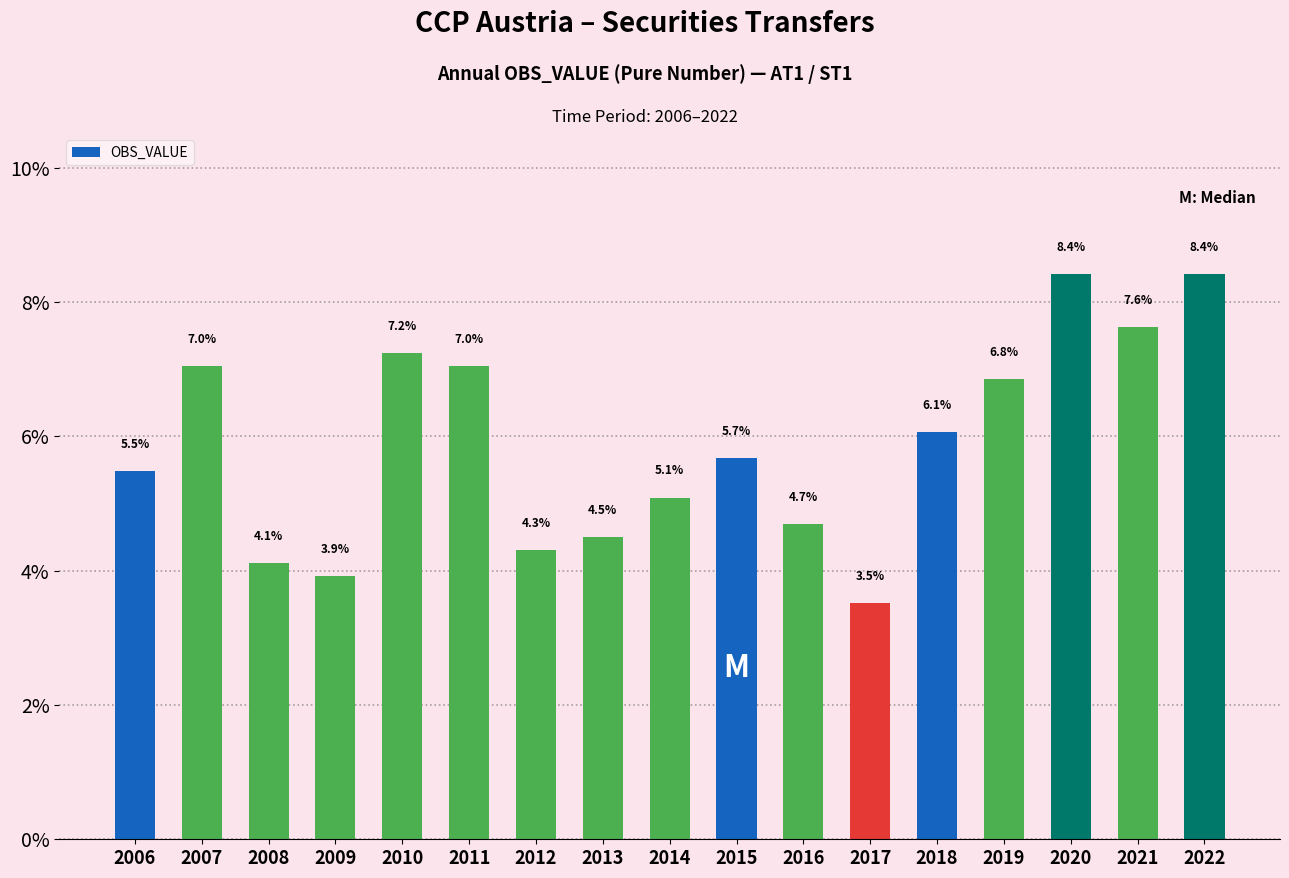

What is the sum of all values?

100.0